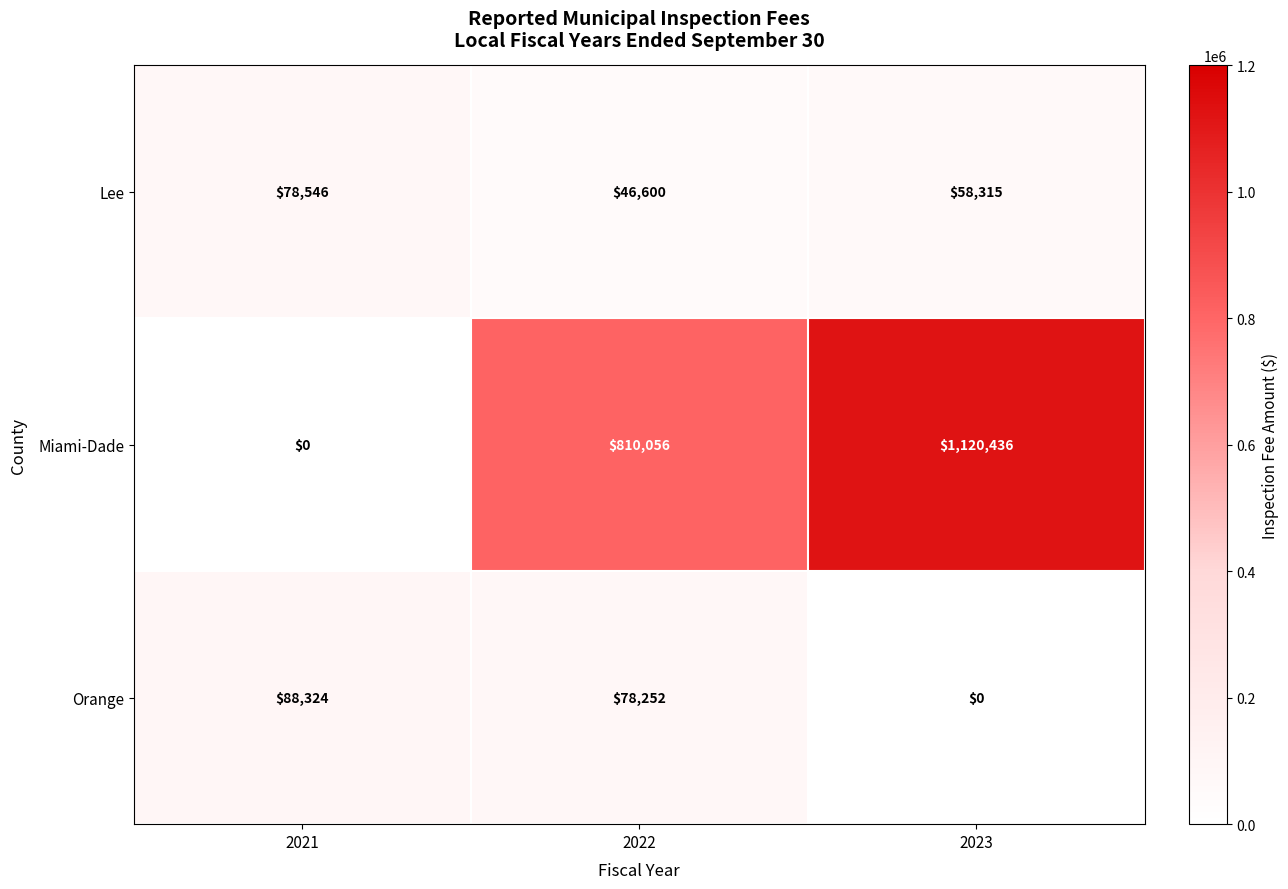

Read the Lee value at 2023, to the nearest 50.

58300